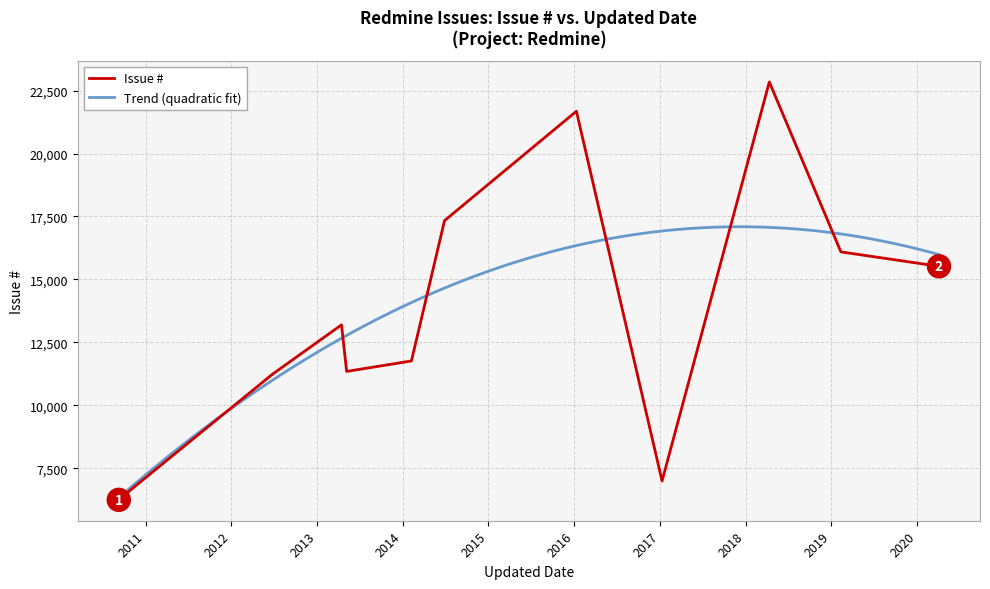

What is the average value?

13068